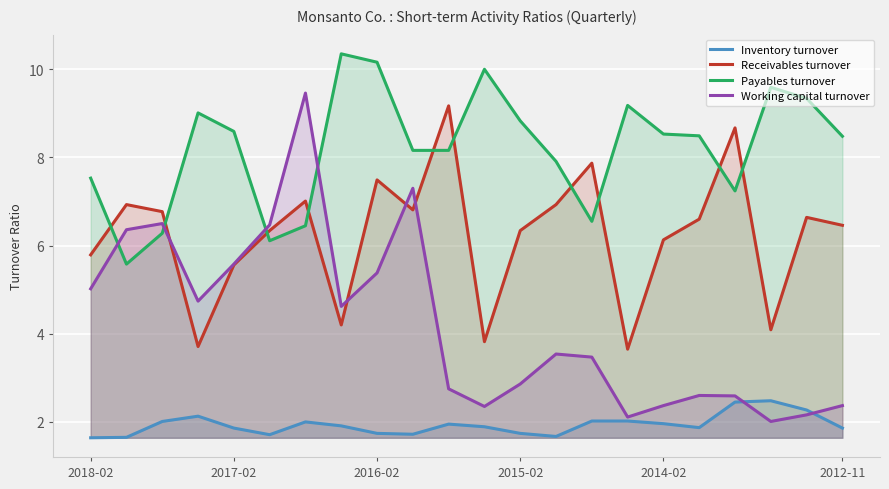

Which series has the largest range (max minus min)?

Working capital turnover